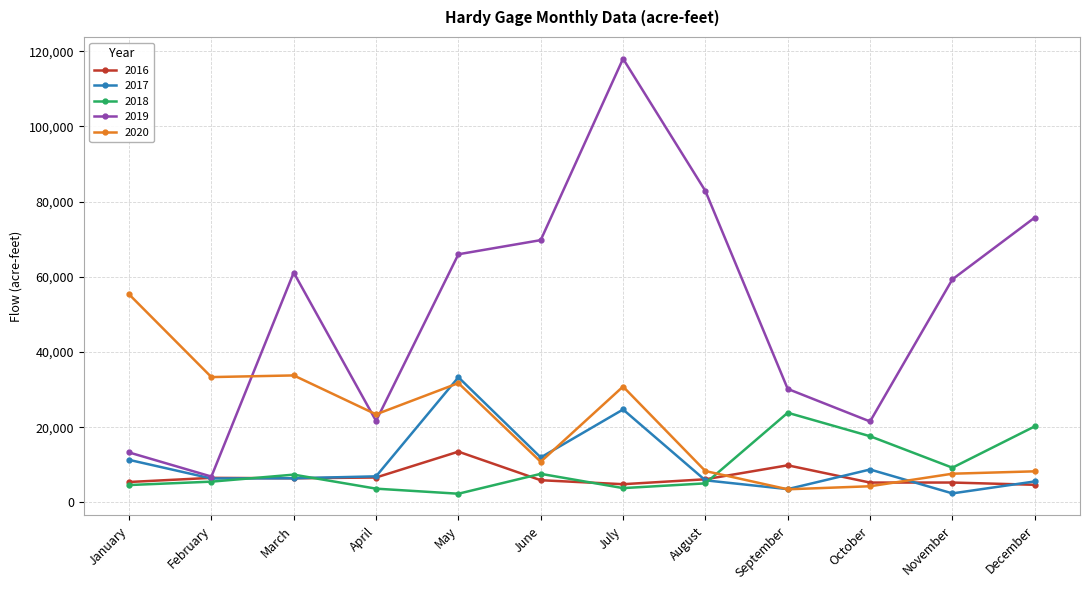

What is the difference between the 2016 values at June and November?

614.9